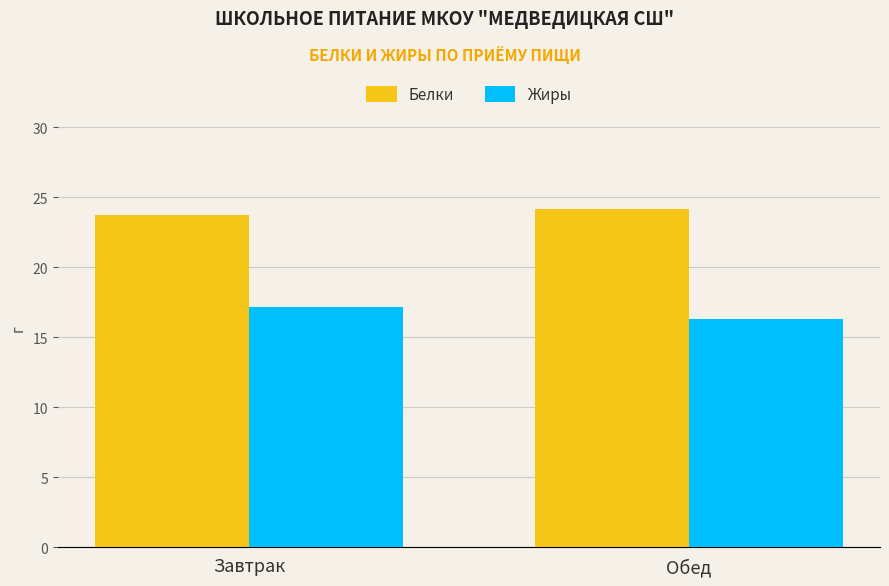

List the labels in order of Жиры value, smallest first.

Обед, Завтрак